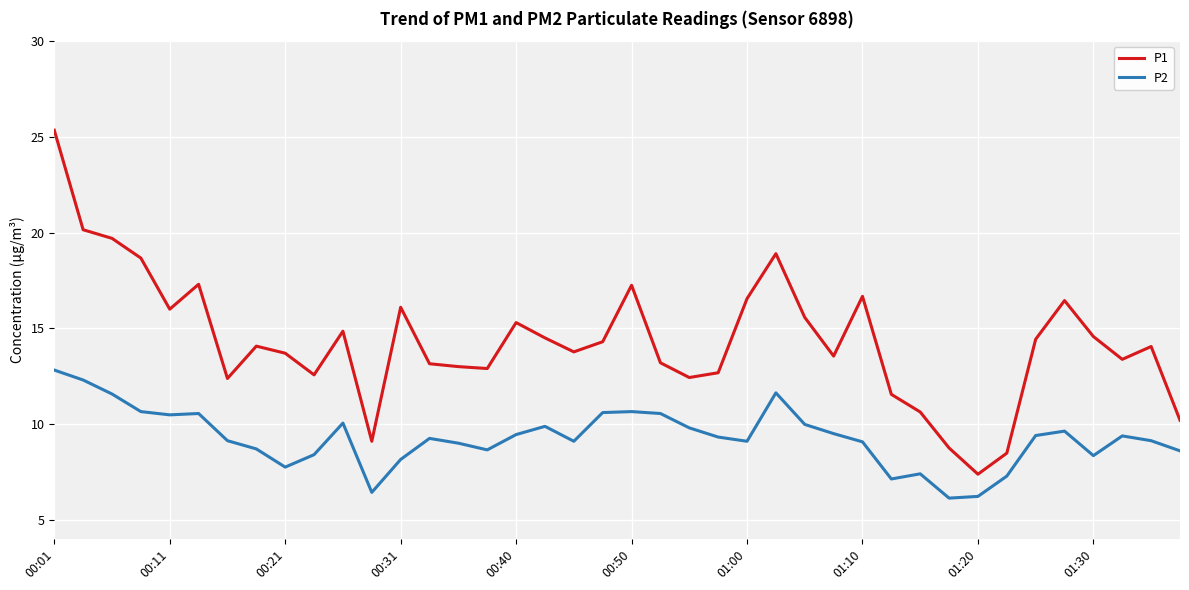

List the series in order of their peak value, highest first.

P1, P2